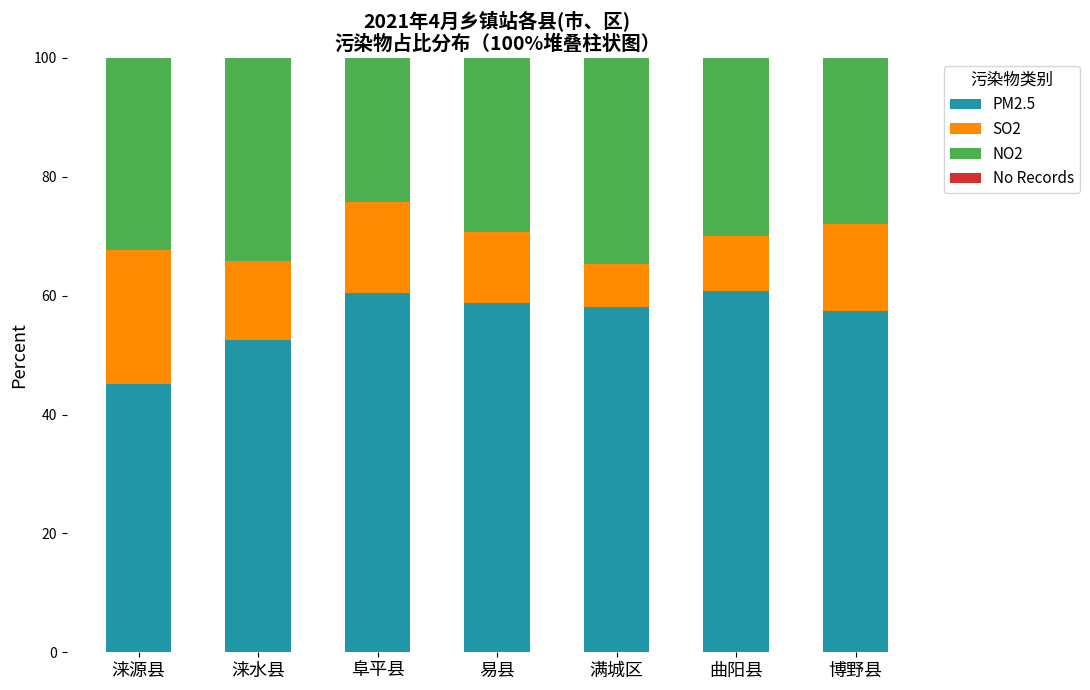

Which series changed the most between 曲阳县 and 博野县?

SO2